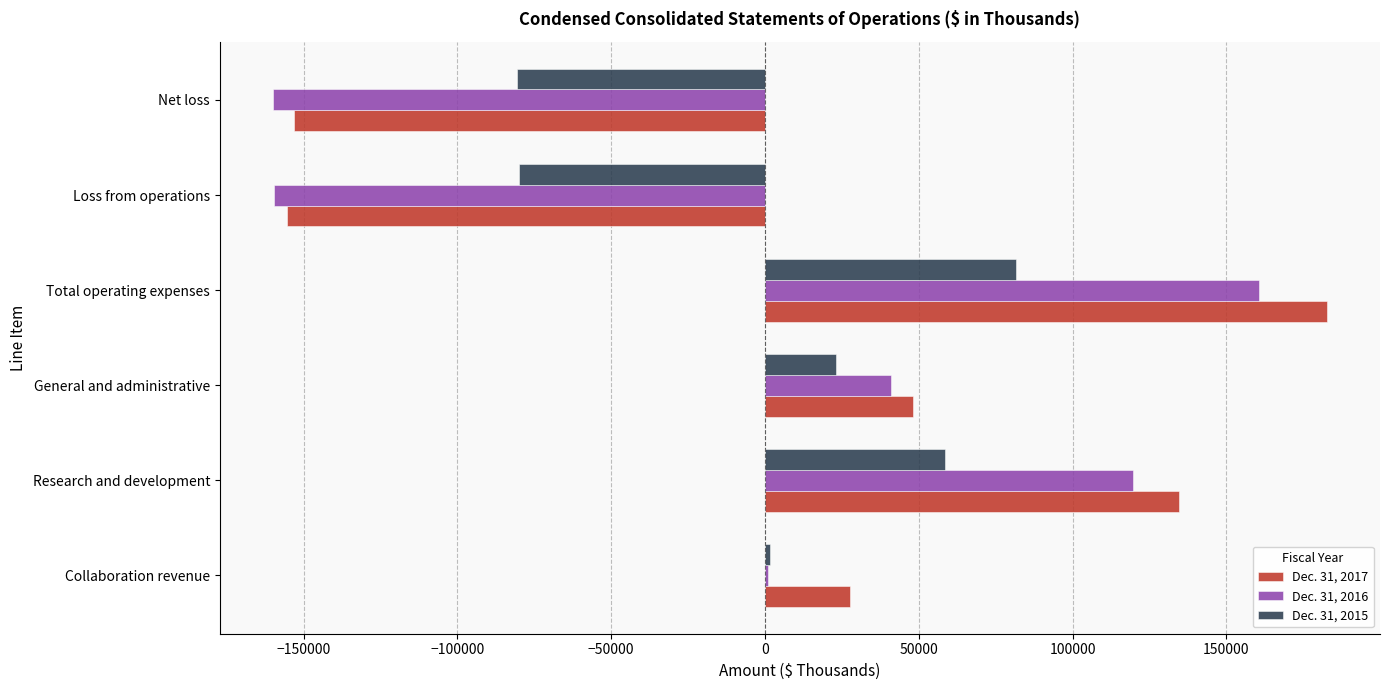

At which category is the sum across all series the highest?

Total operating expenses